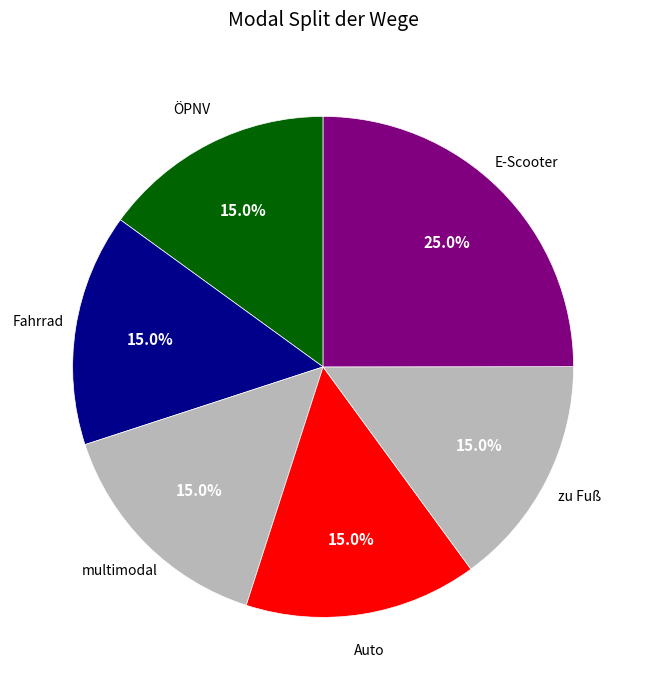

How many slices are in this pie chart?

6